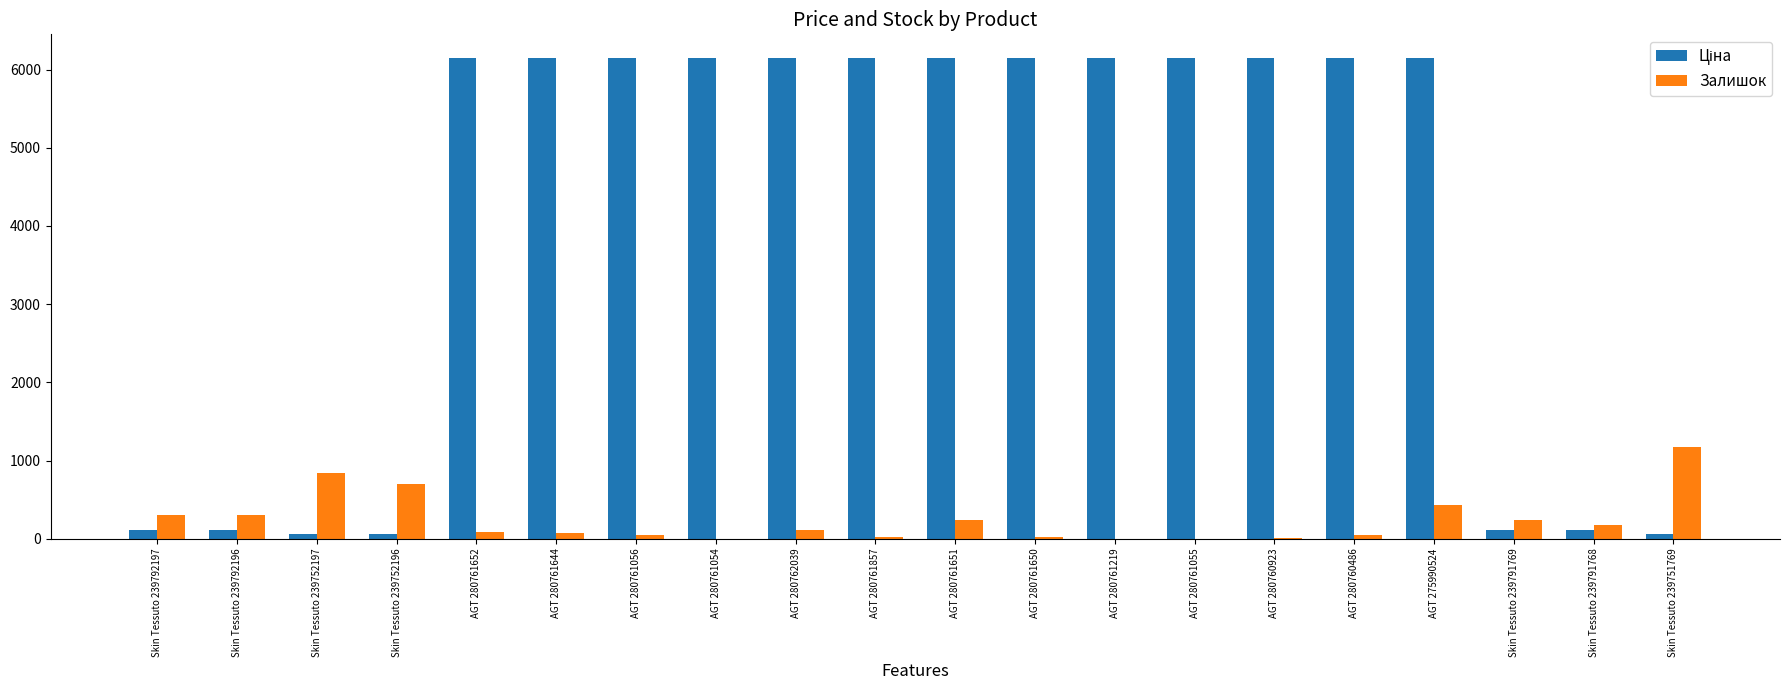

What is the sum of all Залишок values?

4846.0